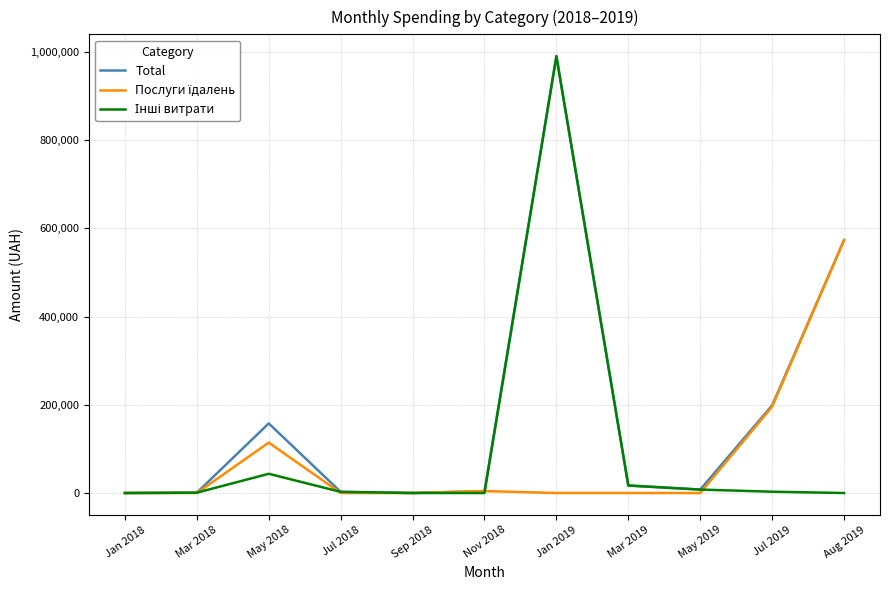

What is the greatest value displayed?

990196.6